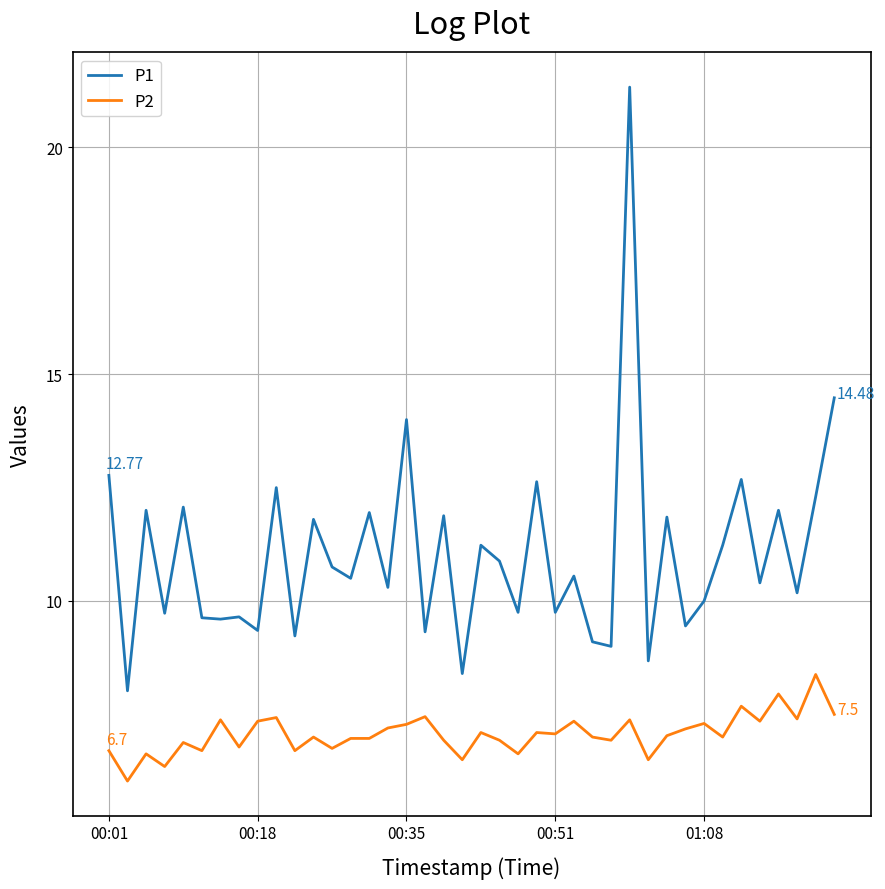

List the series in order of their peak value, highest first.

P1, P2